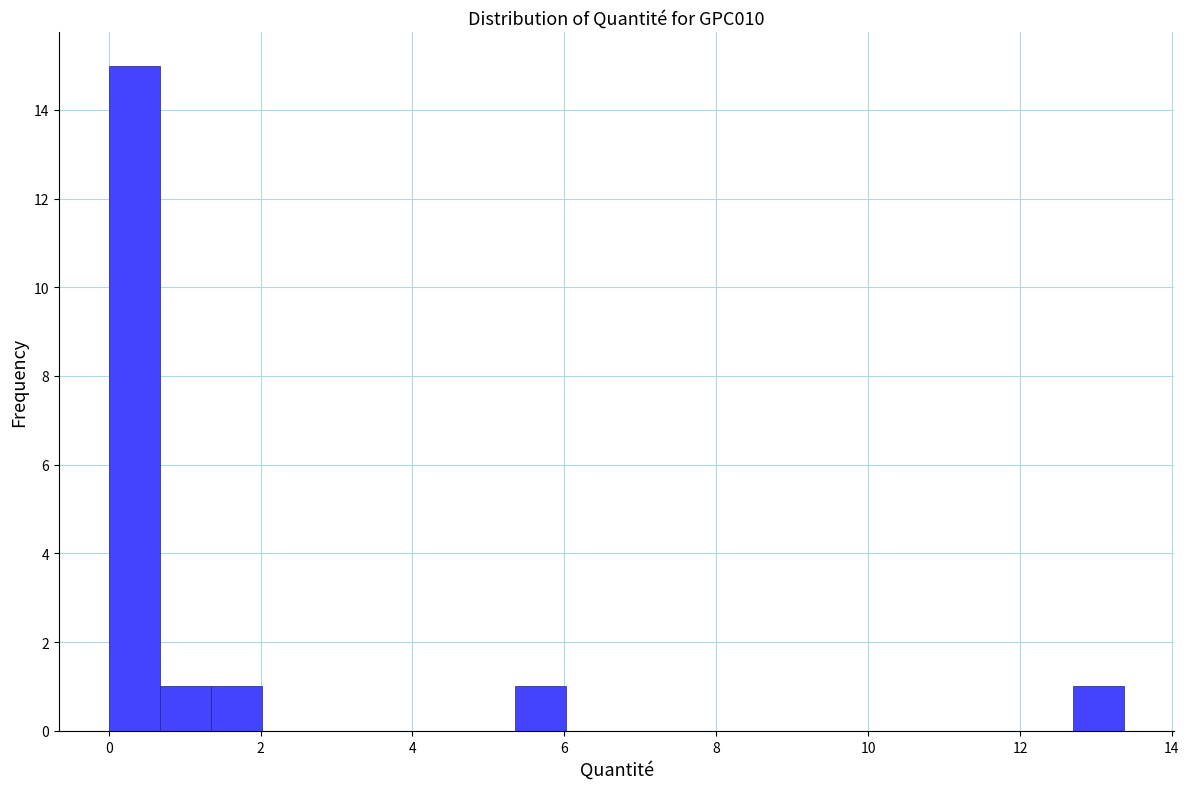

Read against the x-axis, roughly where is the centre of the tallest bar?

0.4